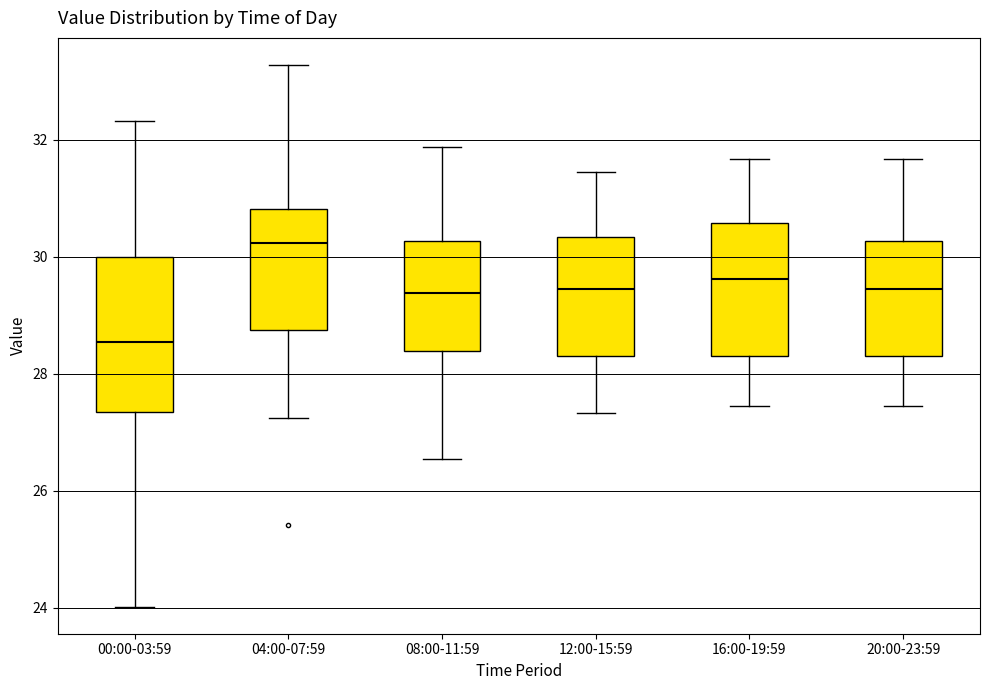

Reading left to right, read every box against the y-axis: the position of its median line, the range the box covers, and the ends of its whiskers. The values are not printed on the chart, so give them approximately, as read against the axis.

00:00-03:59: median 28.6, box 27.4 to 30.0, whiskers 24.0 to 32.4
04:00-07:59: median 30.2, box 28.8 to 30.8, whiskers 27.2 to 33.2
08:00-11:59: median 29.4, box 28.4 to 30.2, whiskers 26.6 to 31.8
12:00-15:59: median 29.4, box 28.4 to 30.4, whiskers 27.4 to 31.4
16:00-19:59: median 29.6, box 28.4 to 30.6, whiskers 27.4 to 31.6
20:00-23:59: median 29.4, box 28.4 to 30.2, whiskers 27.4 to 31.6